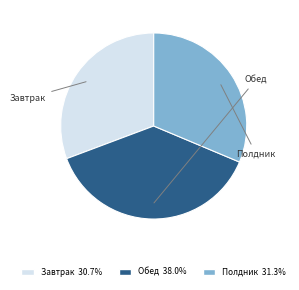

Is there any slice that represents more than half of the pie?

No